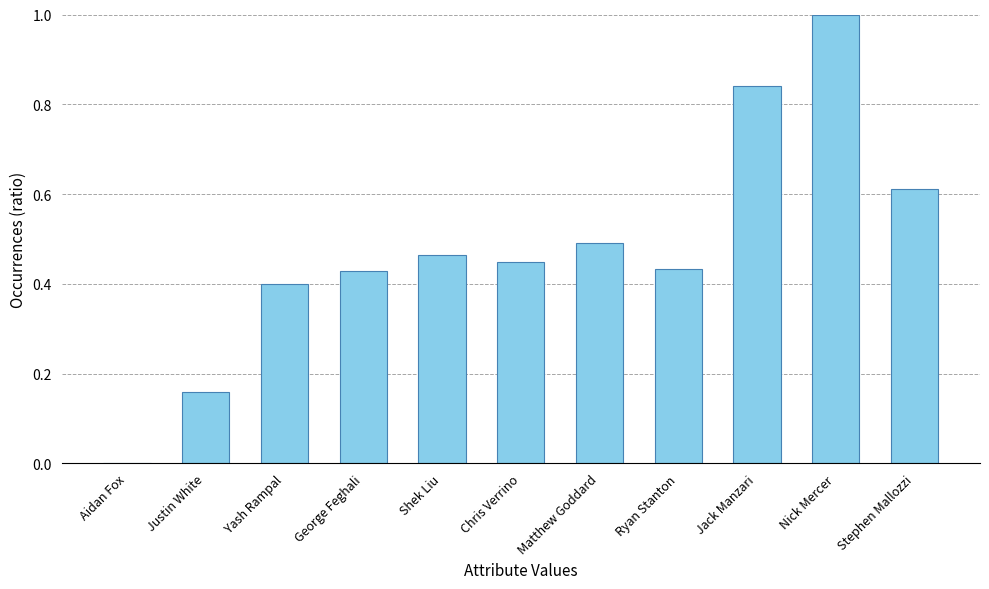

How many values are above zero?

10